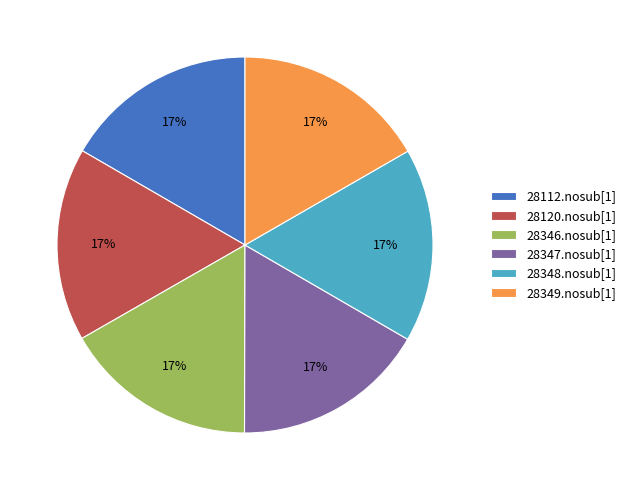

True or false: 28120.nosub[1] accounts for 17% of the total.

True